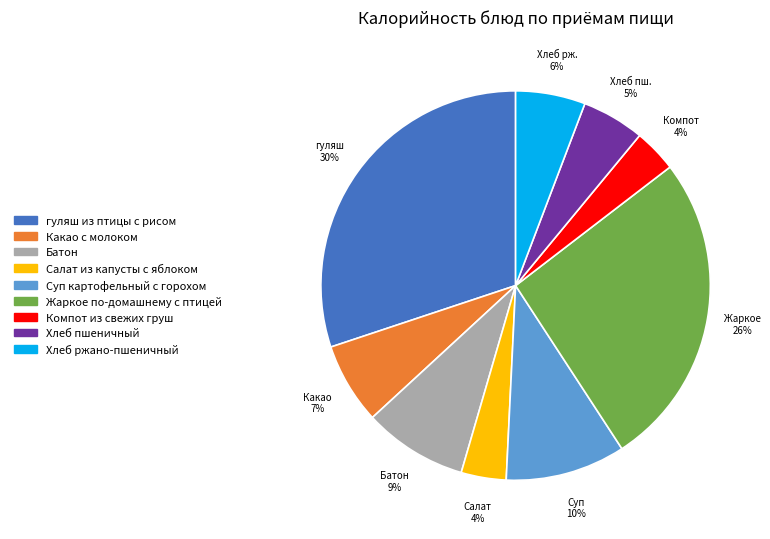

To the nearest percent, what is the combined percentage of Жаркое по-домашнему с птицей and Батон?

35%